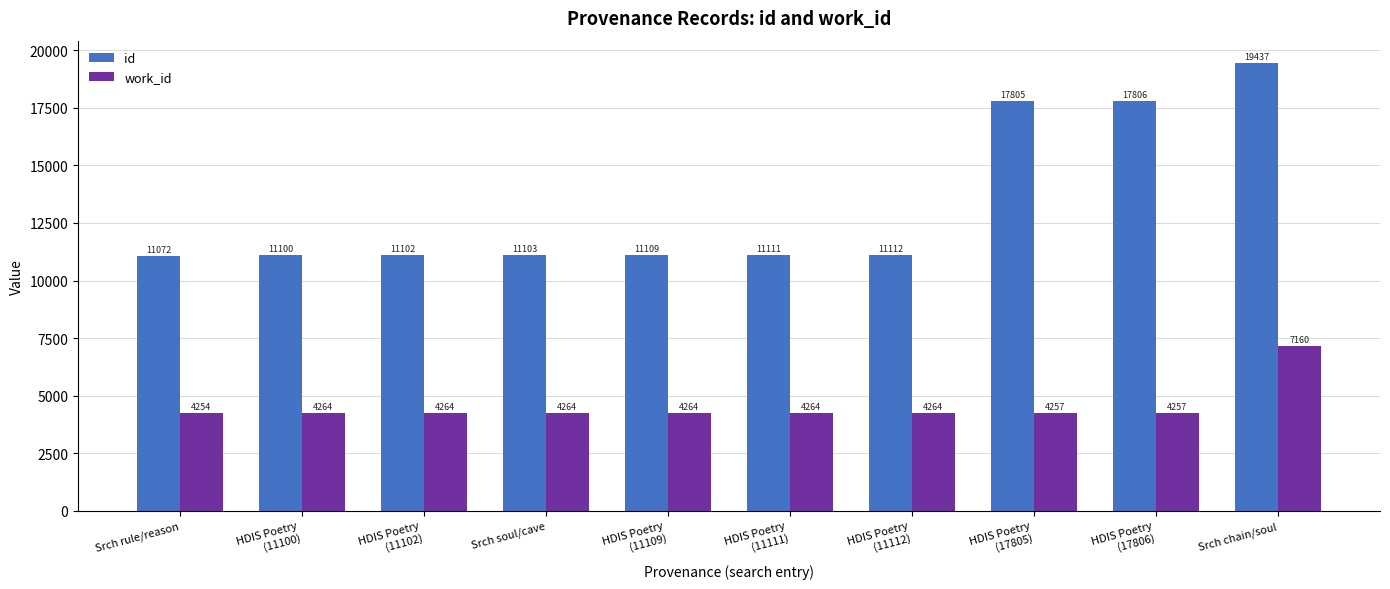

Reading left to right, extract all data points from this chart.

id: Searching rule/reason HDIS=11072	Searching HDIS Poetry (11100)=11100	Searching HDIS Poetry (11102)=11102	Searching soul/cave HDIS=11103	Searching HDIS Poetry (11109)=11109	Searching HDIS Poetry (11111)=11111	Searching HDIS Poetry (11112)=11112	Searching HDIS Poetry (17805)=17805	Searching HDIS Poetry (17806)=17806	Searching chain/soul HDIS=19437
work_id: Searching rule/reason HDIS=4254	Searching HDIS Poetry (11100)=4264	Searching HDIS Poetry (11102)=4264	Searching soul/cave HDIS=4264	Searching HDIS Poetry (11109)=4264	Searching HDIS Poetry (11111)=4264	Searching HDIS Poetry (11112)=4264	Searching HDIS Poetry (17805)=4257	Searching HDIS Poetry (17806)=4257	Searching chain/soul HDIS=7160